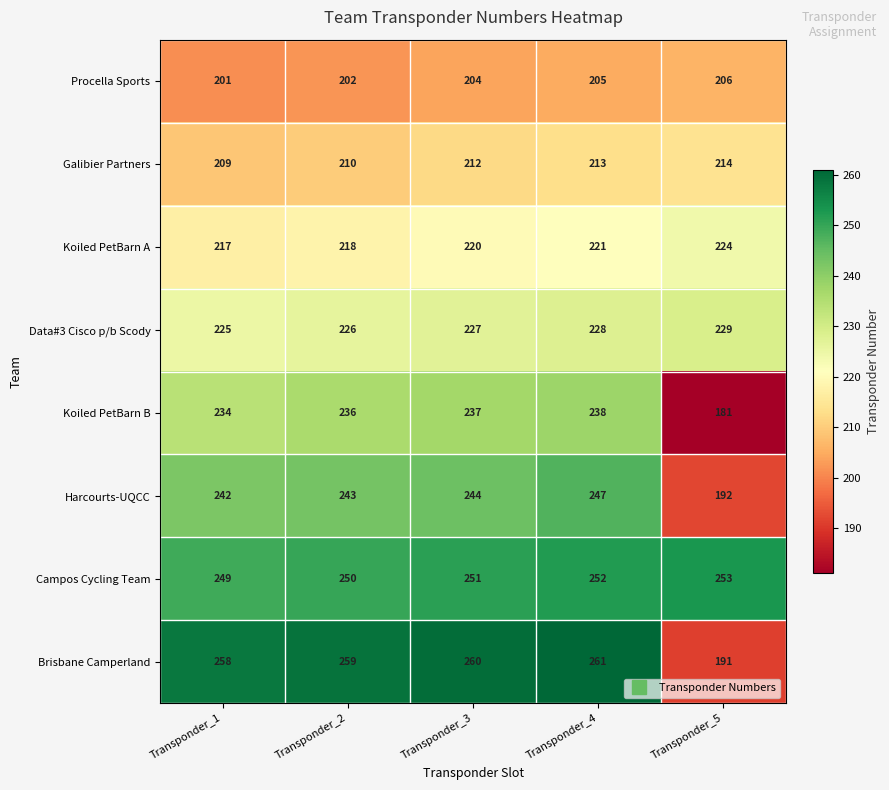

Which category has the highest value across all series?

Transponder_4